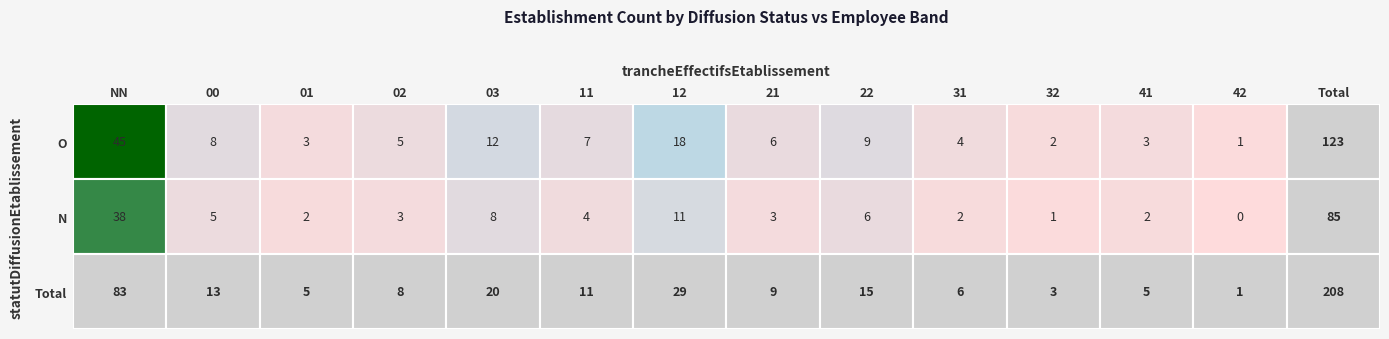

Reading right to left, what are all the values shown in this chart?

0	2	1	2	6	3	11	4	8	3	2	5	38	1	3	2	4	9	6	18	7	12	5	3	8	45